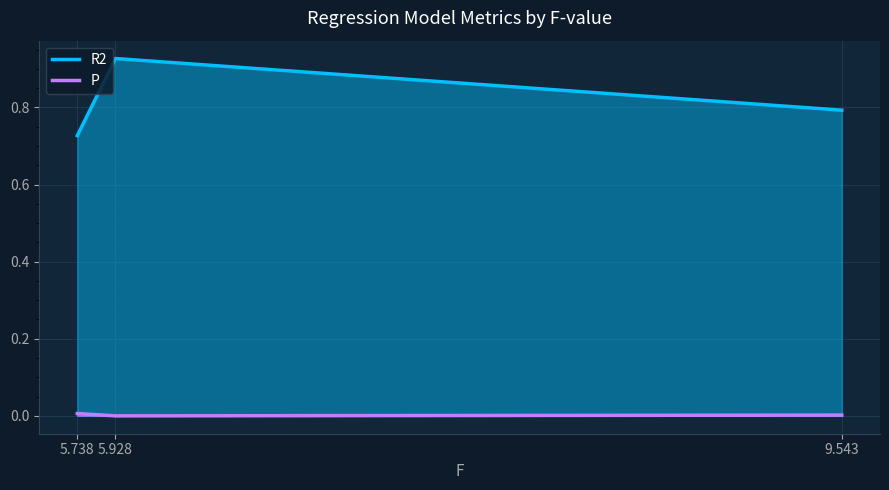

What is the label of the 2nd point from the left?

5.928